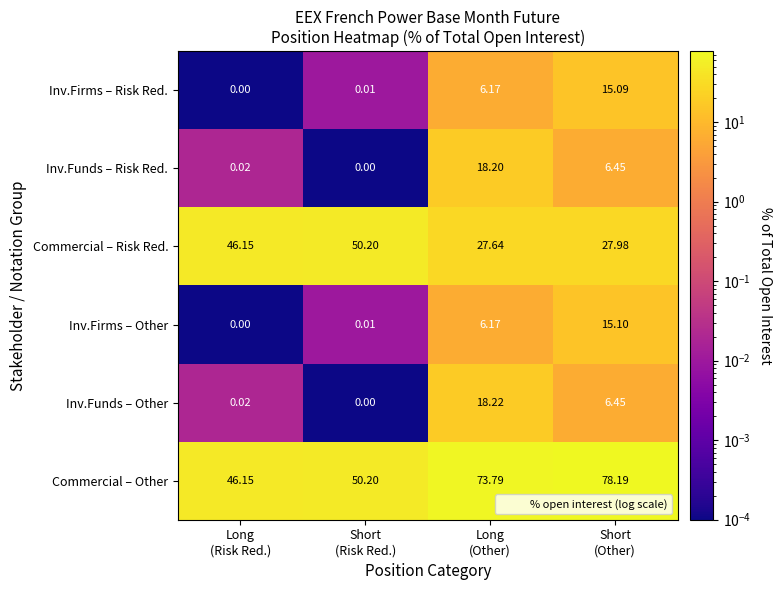

List the series in order of their peak value, lowest first.

Inv.Firms – Risk Red., Inv.Firms – Other, Inv.Funds – Risk Red., Inv.Funds – Other, Commercial – Risk Red., Commercial – Other